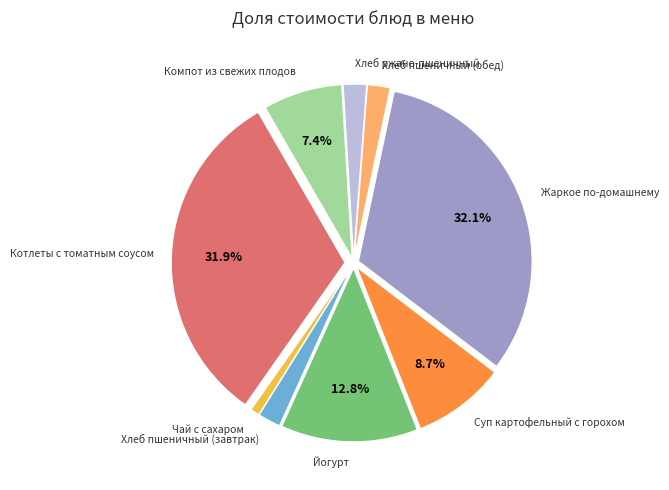

How many segments does this pie chart have?

9